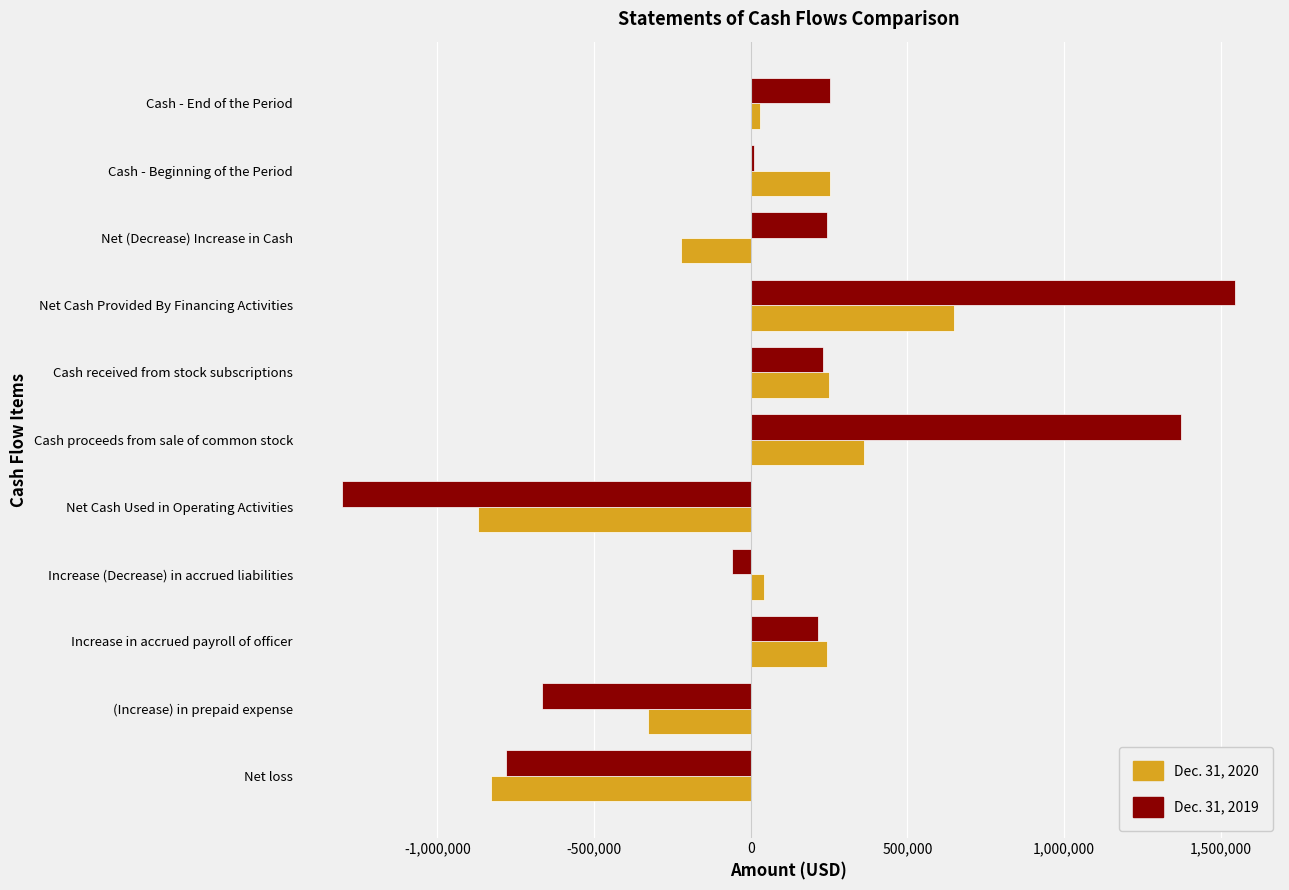

Rank the series by their maximum value, from highest to lowest.

Dec. 31, 2019, Dec. 31, 2020